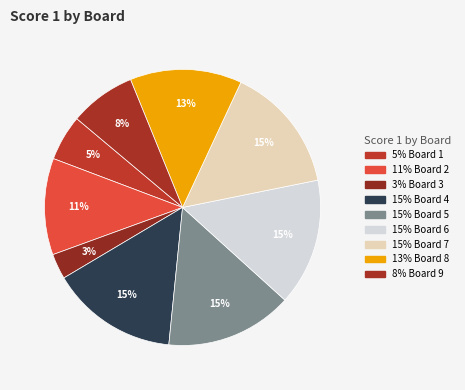

How many segments does this pie chart have?

9